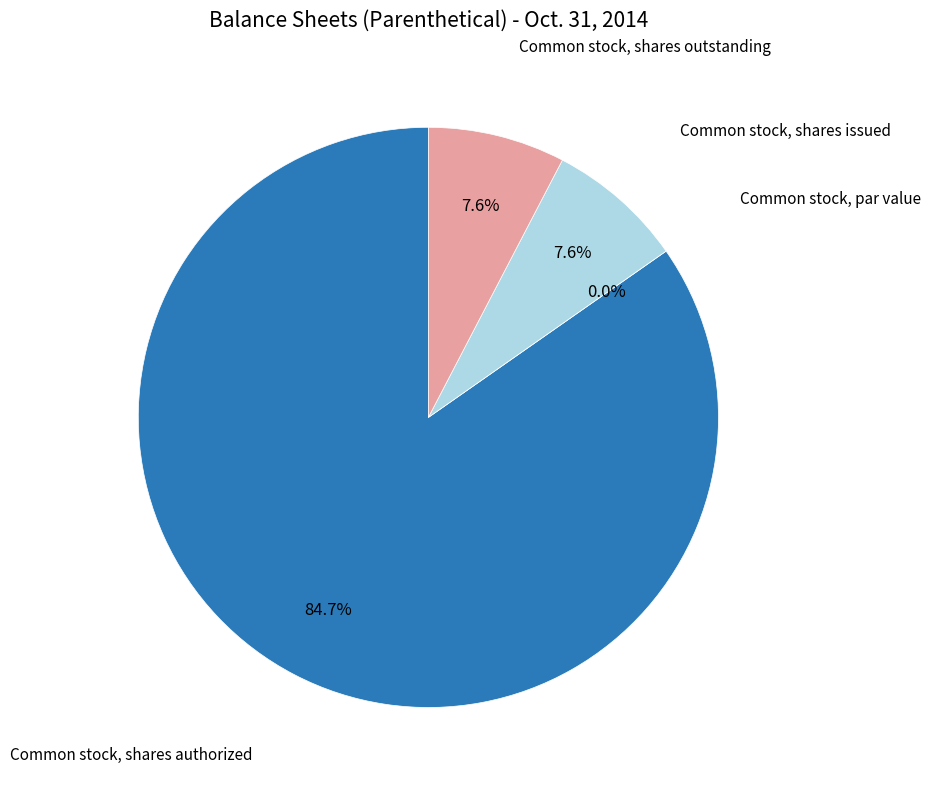

What percentage is the Common stock, shares authorized slice, to the nearest percent?

85%